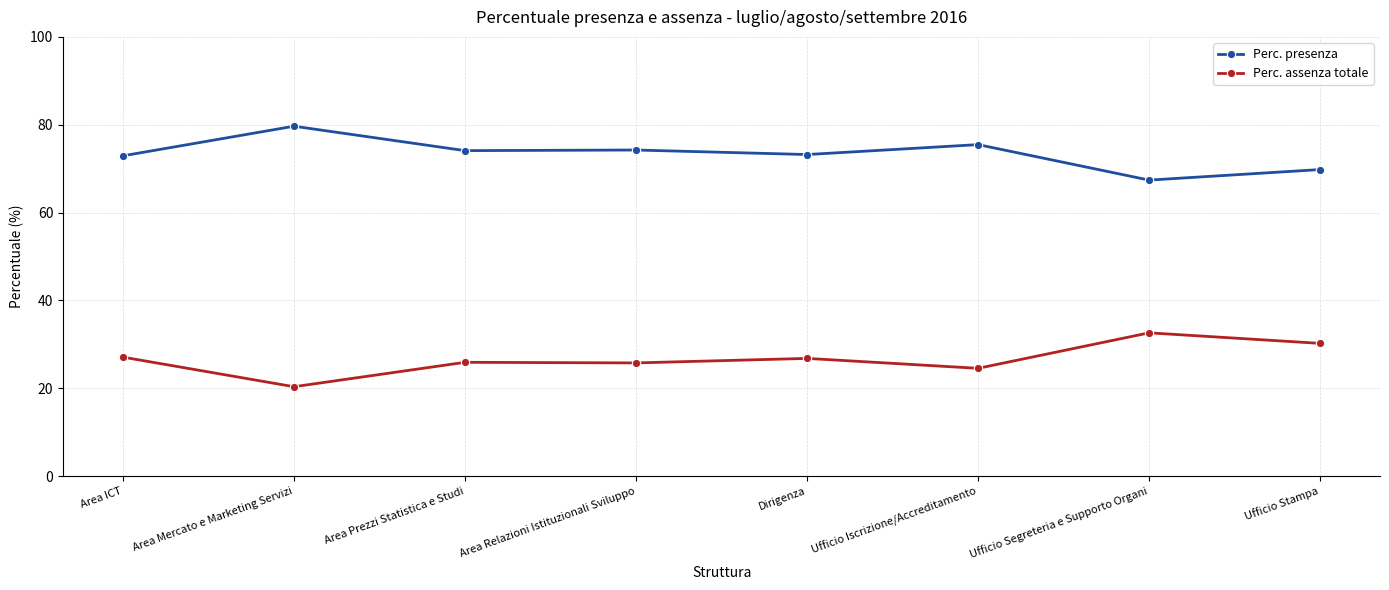

True or false: Perc. presenza and Perc. assenza totale cross at least once.

False